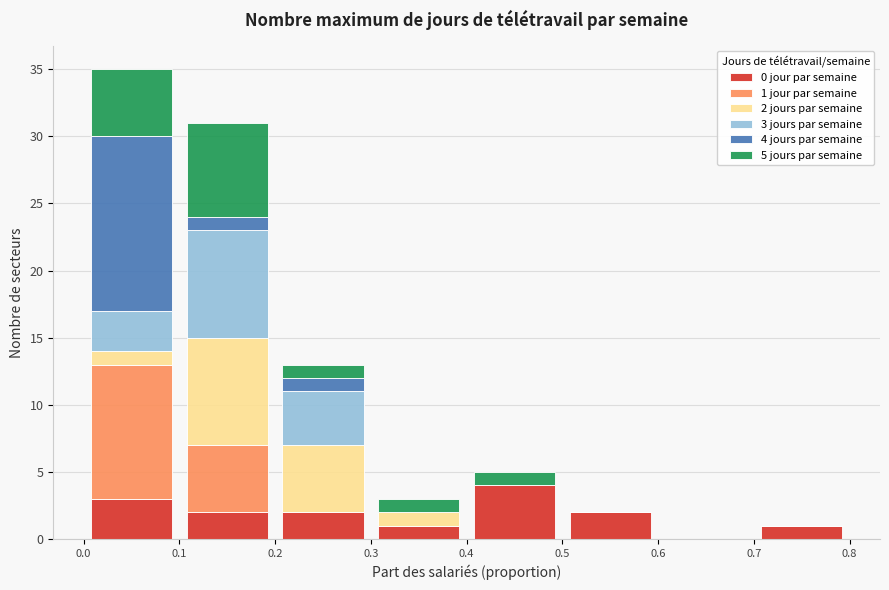

Which range on the x-axis has the tallest stacked bar (by total height)?

0.0 to 0.1